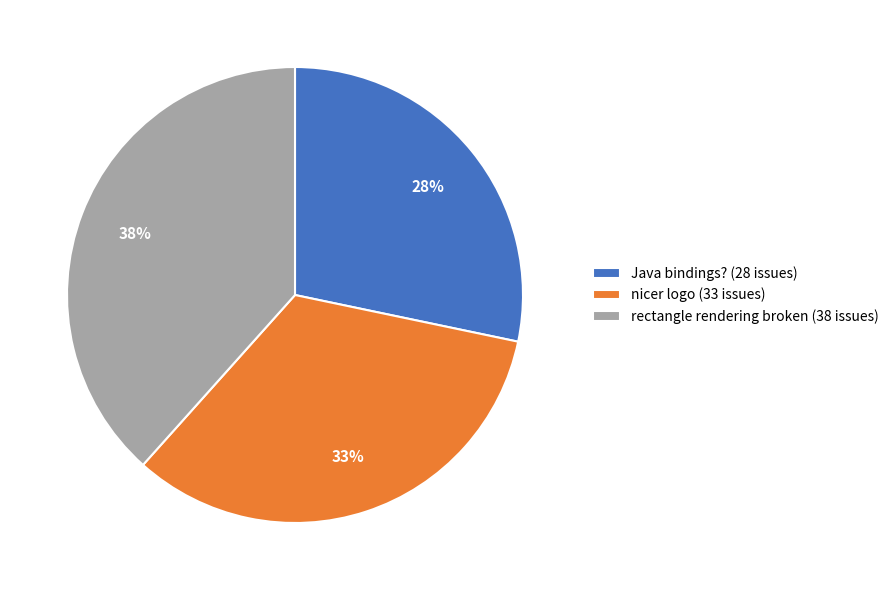

How many slices are in this pie chart?

3